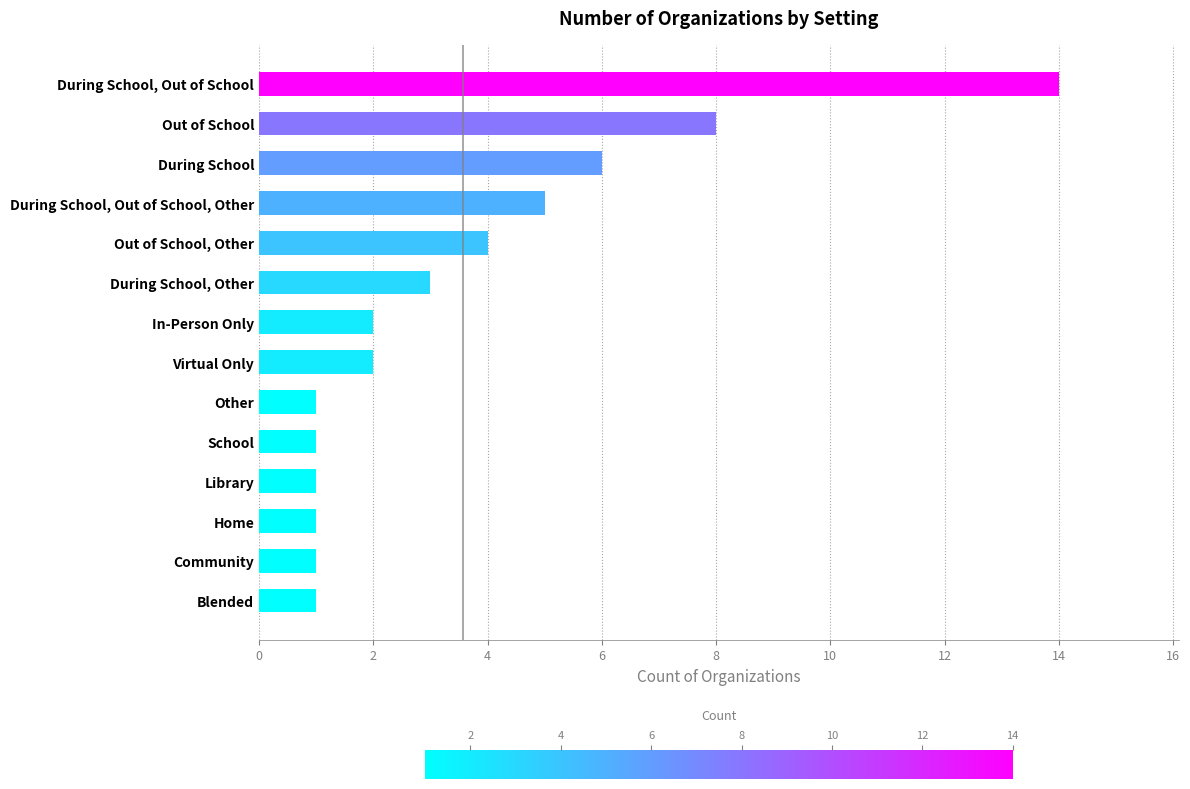

Reading bottom to top, what are all the values shown in this chart?

1	1	1	1	1	1	2	2	3	4	5	6	8	14